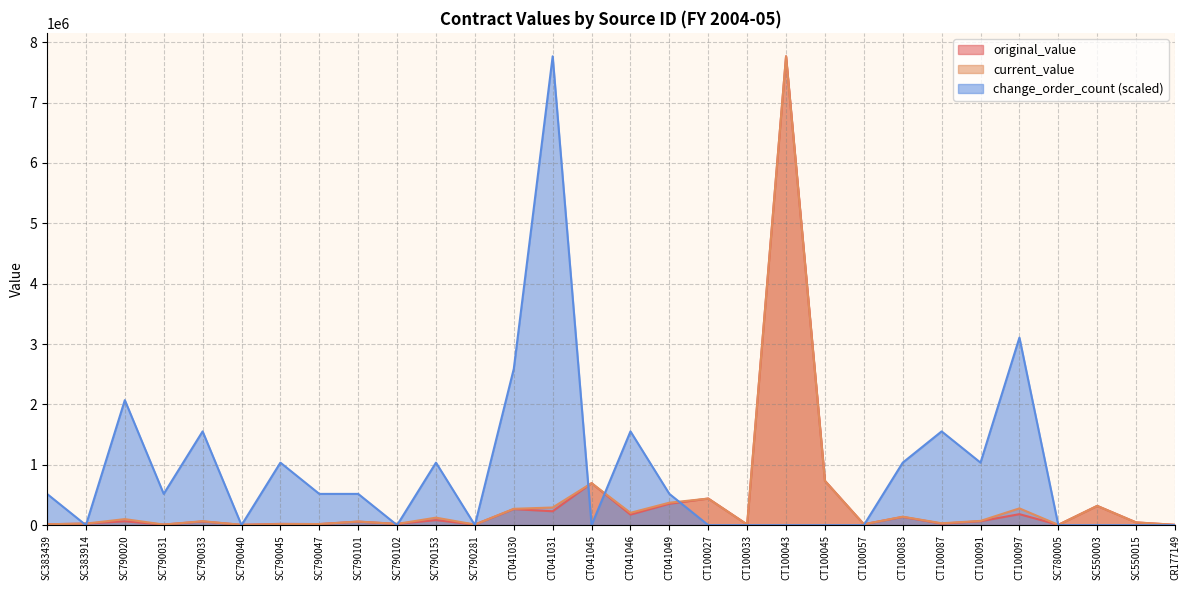

Reading left to right, list all the values displayed in this chart.

original_value: 15000.0	25900.0	63979.0	9500.0	60562.0	5460.0	21450.0	17978.0	57740.0	20800.0	83530.0	9992.0	265825.0	229900.0	695300.0	175000.0	354110.0	440560.0	10350.0	7766200.0	733890.0	14900.0	136278.7	25000.0	65170.0	181935.0	5274.0	319200.0	45500.0	5780.1
current_value: 15000.0	25900.0	100000.0	9886.4	65484.9	5460.0	18125.0	17978.0	60220.0	20800.0	124219.2	9992.0	270719.2	292326.9	695300.0	204436.5	371918.8	440560.0	10350.0	7766200.0	733890.0	14900.0	140048.7	31405.0	70249.0	278091.7	5274.0	319200.0	45500.0	5780.1
change_order_count: 517746.7	0.0	2070986.7	517746.7	1553240.0	0.0	1035493.3	517746.7	517746.7	0.0	1035493.3	0.0	2588733.3	7766200.0	0.0	1553240.0	517746.7	0.0	0.0	0.0	0.0	0.0	1035493.3	1553240.0	1035493.3	3106480.0	0.0	0.0	0.0	0.0